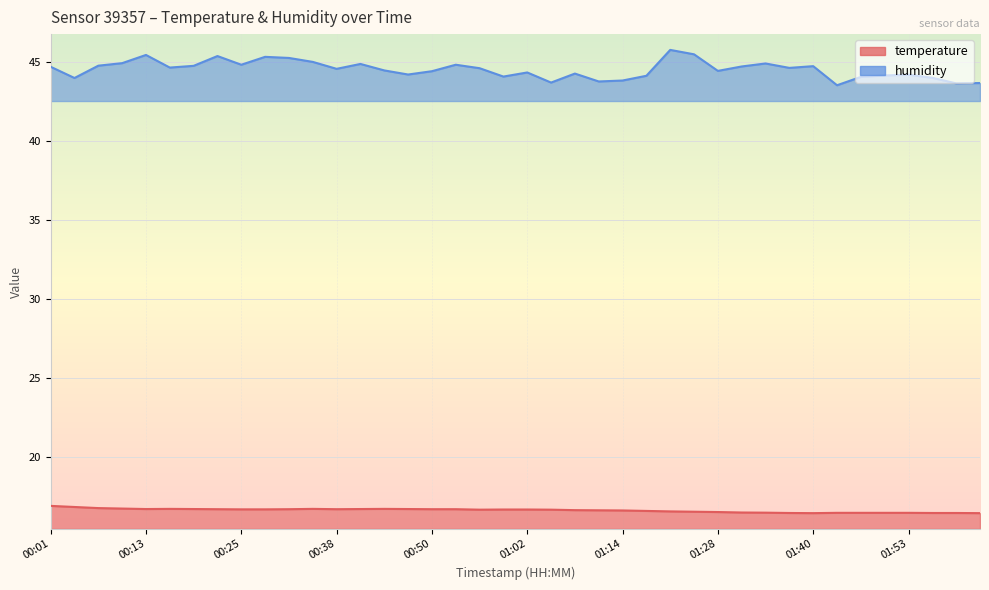

How many distinct data groups are displayed?

2